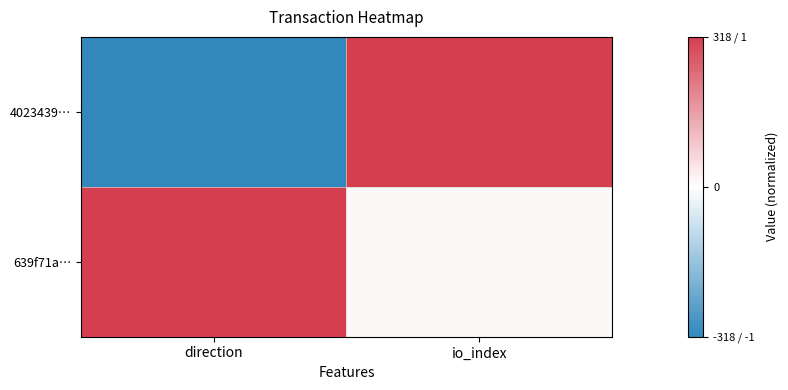

Between direction and io_index, which series saw the biggest shift?

4023439…